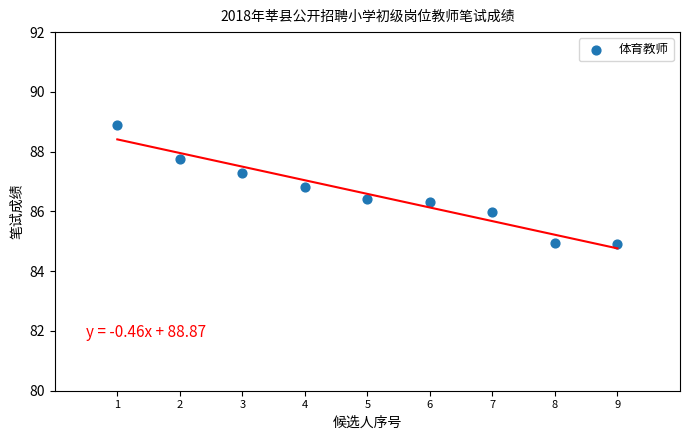

What is the average X value?

5.0